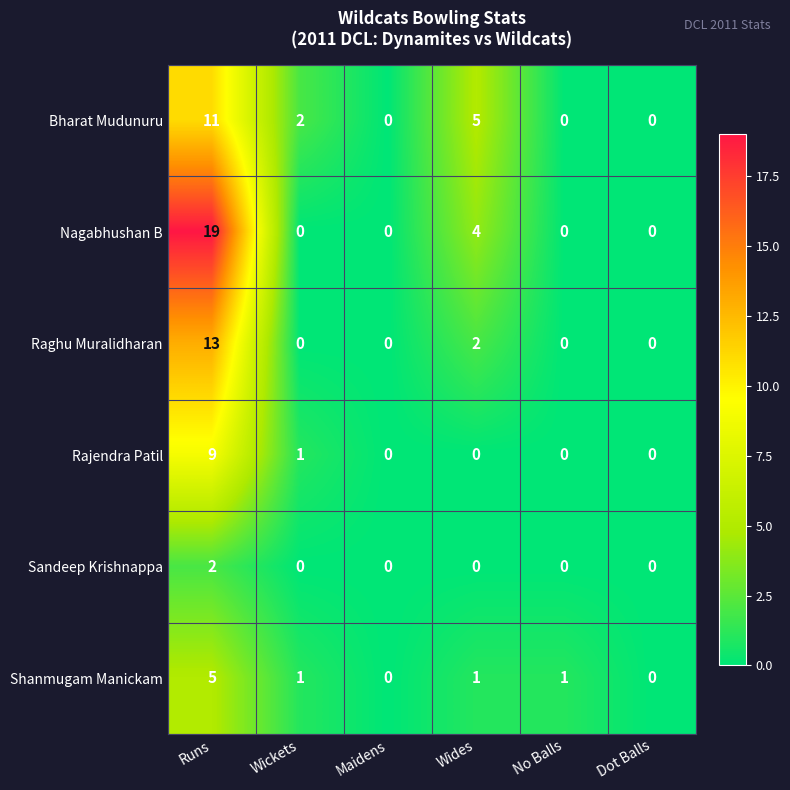

What is the difference between the maximum and minimum values in the Bharat Mudunuru series?

11